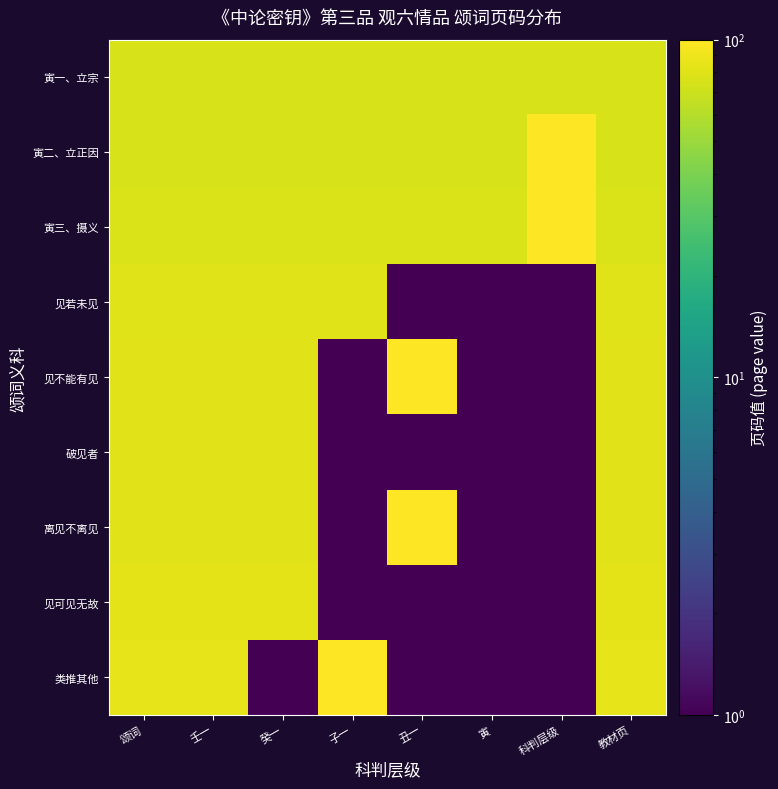

Rank the series by their maximum value, from lowest to highest.

寅一、立宗, 见若未见, 破见者, 见可见无故, 寅二、立正因, 见不能有见, 离见不离见, 类推其他, 寅三、摄义